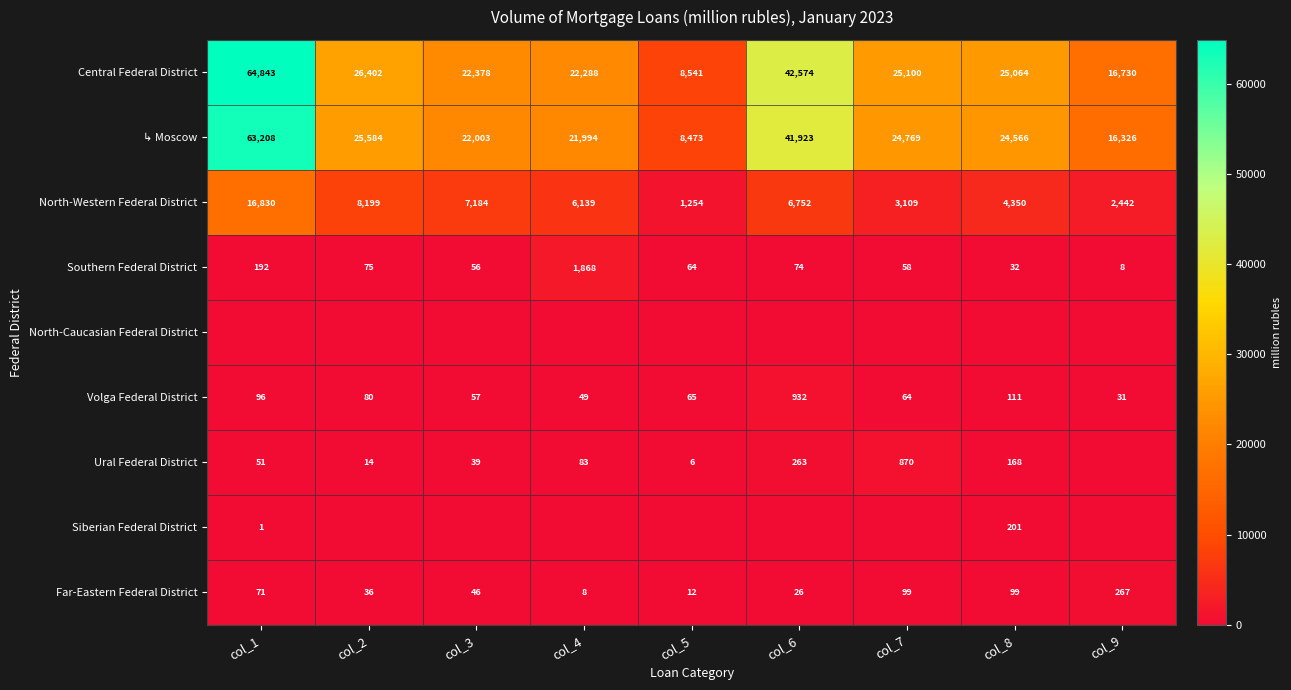

What is the difference between the highest and lowest values at col_5?

8541